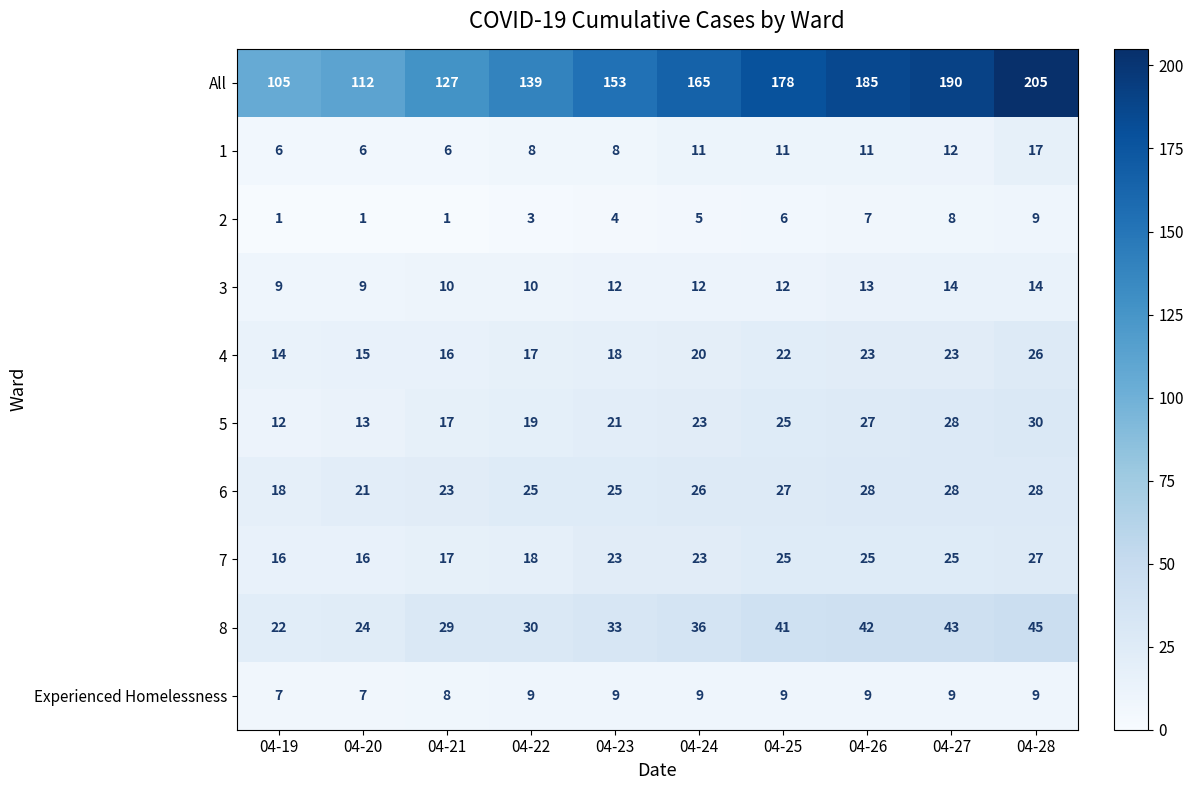

At 04-22, list the series in order from largest to smallest.

All, 8, 6, 5, 7, 4, 3, Experienced Homelessness, 1, 2